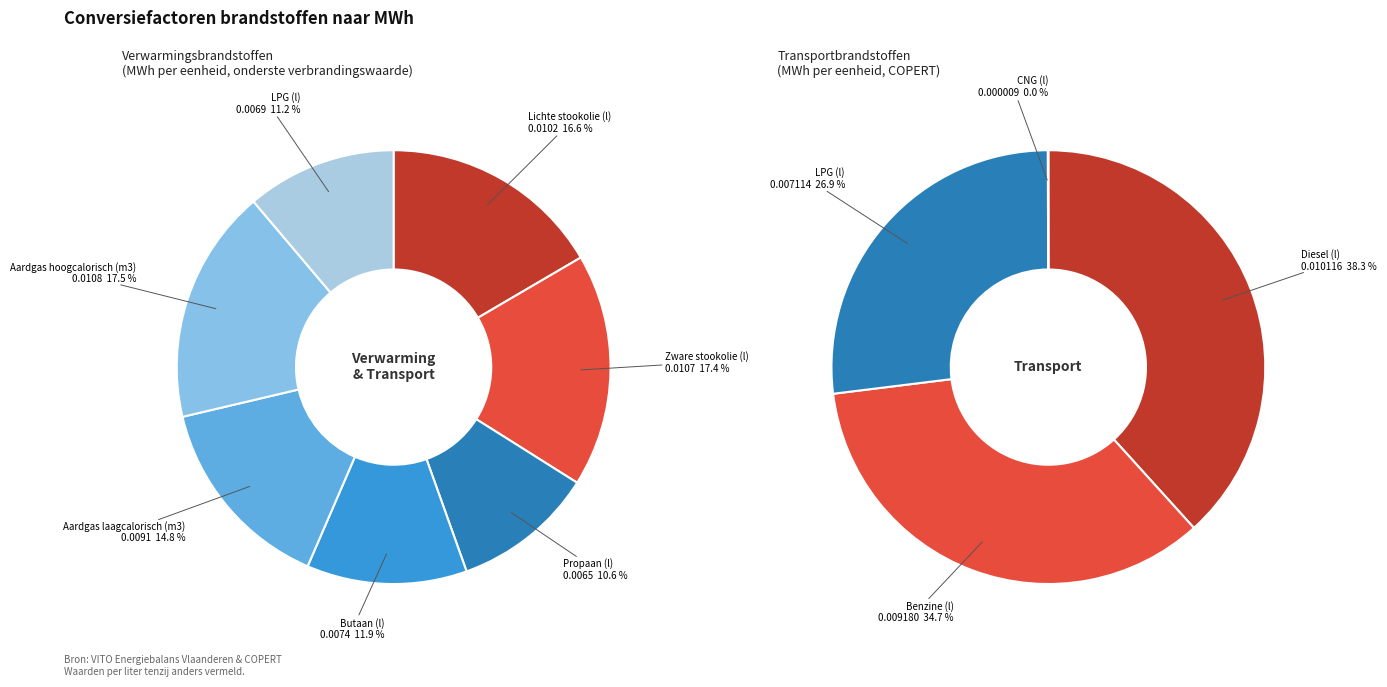

Combined, do Aardgas hoogcalorisch (m3) and Lichte stookolie (l) account for over 50%?

No